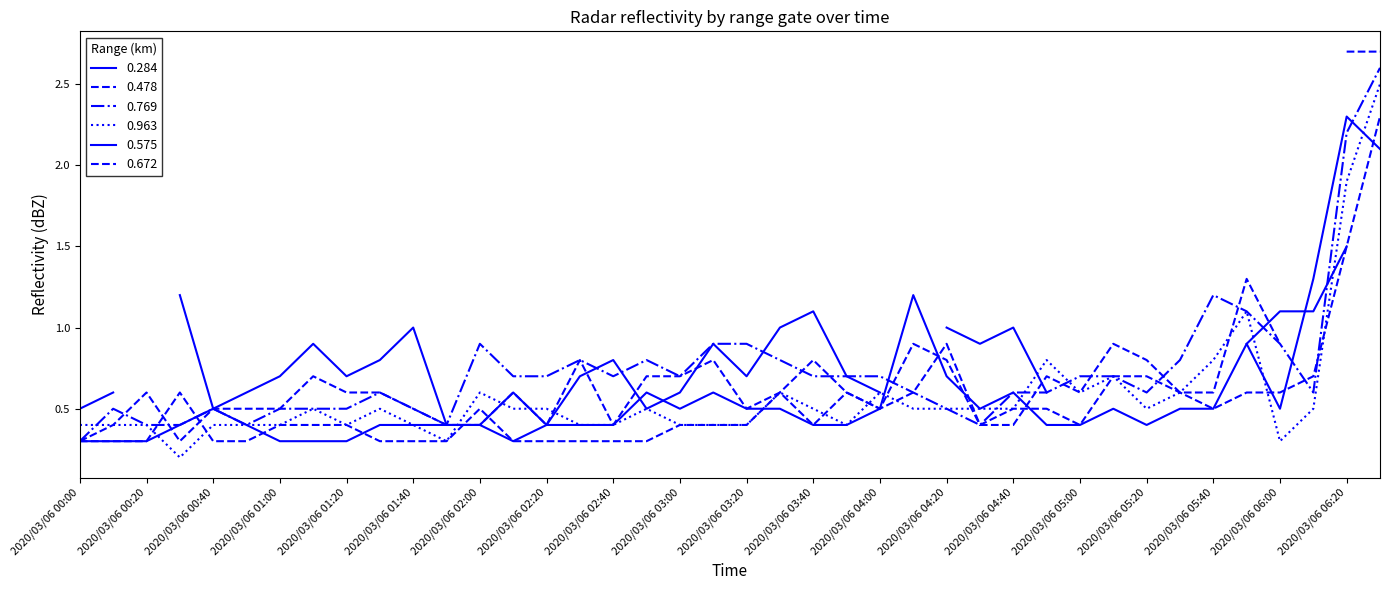

True or false: 0.769 has more than 0 interior local peaks.

True